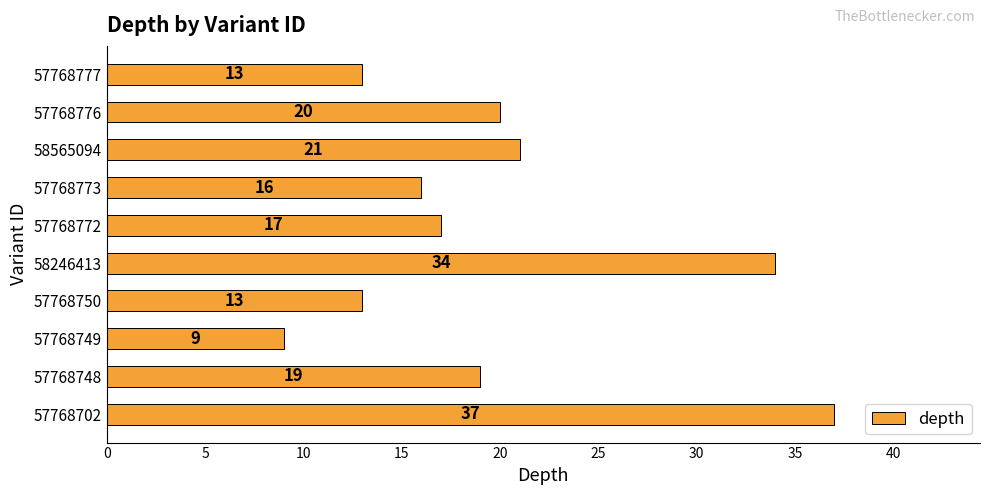

At which label is the value closest to 23?

58565094